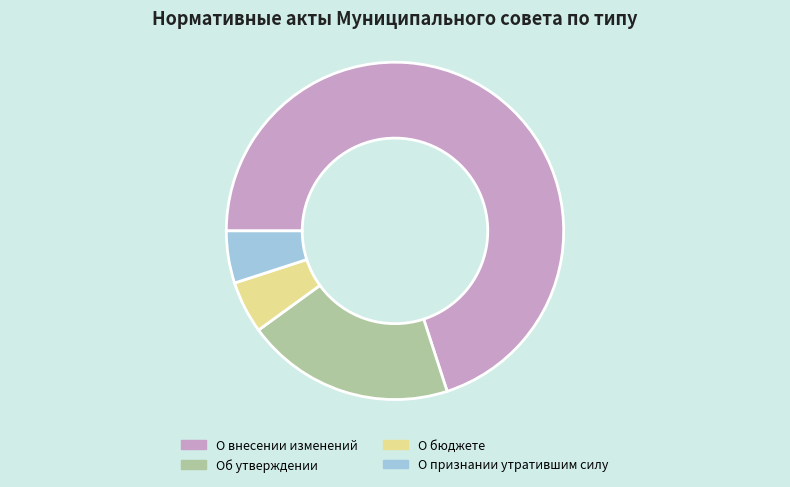

How many segments does this pie chart have?

4